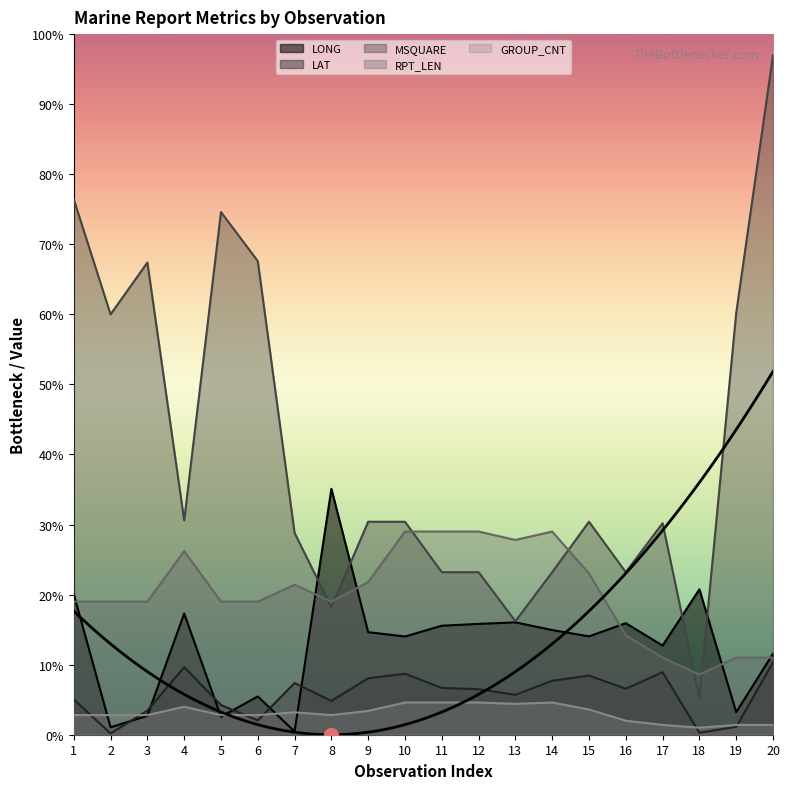

At which label does LAT first exceed 32?

4